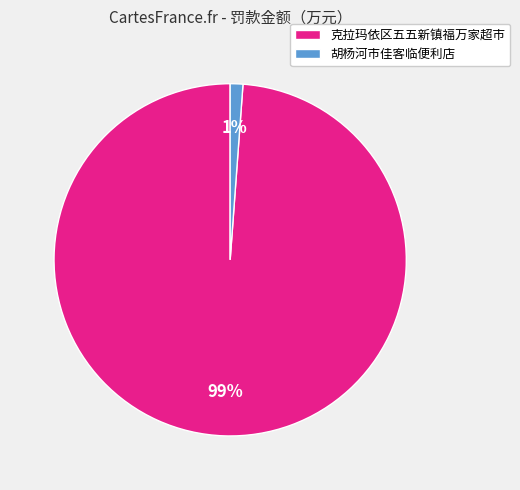

To the nearest percent, what percentage of the pie is 胡杨河市佳客临便利店?

1%